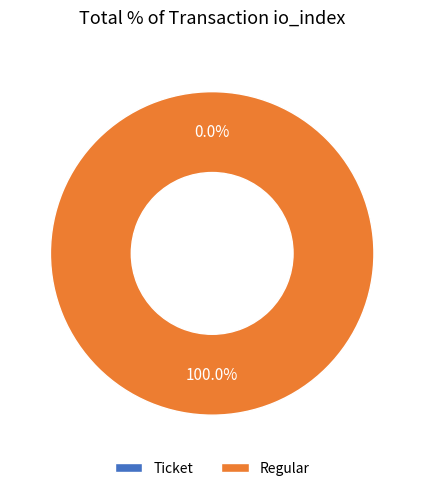

Does any single category account for the majority?

Yes